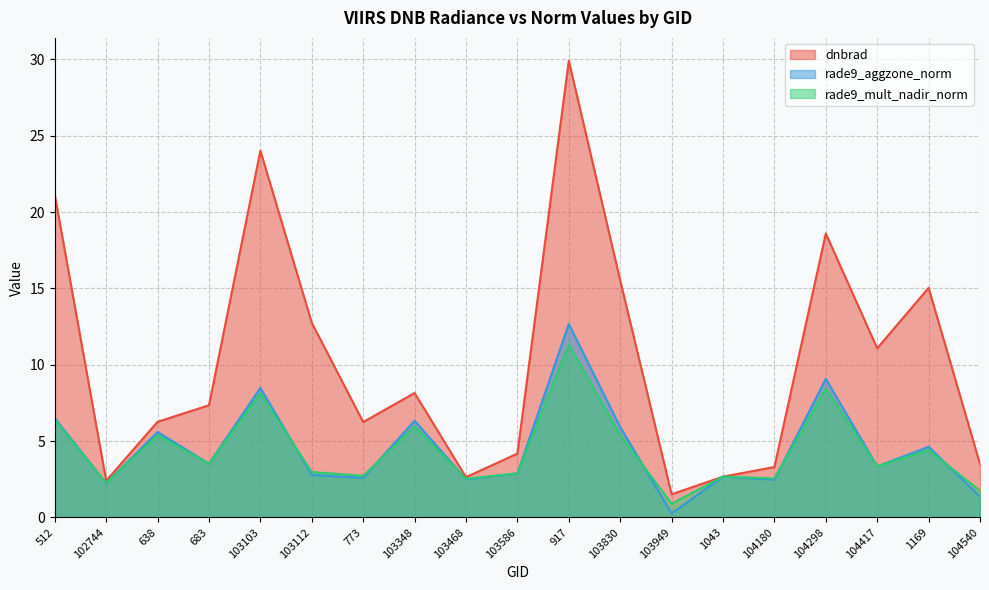

Between 638 and 104417, which is larger?

104417